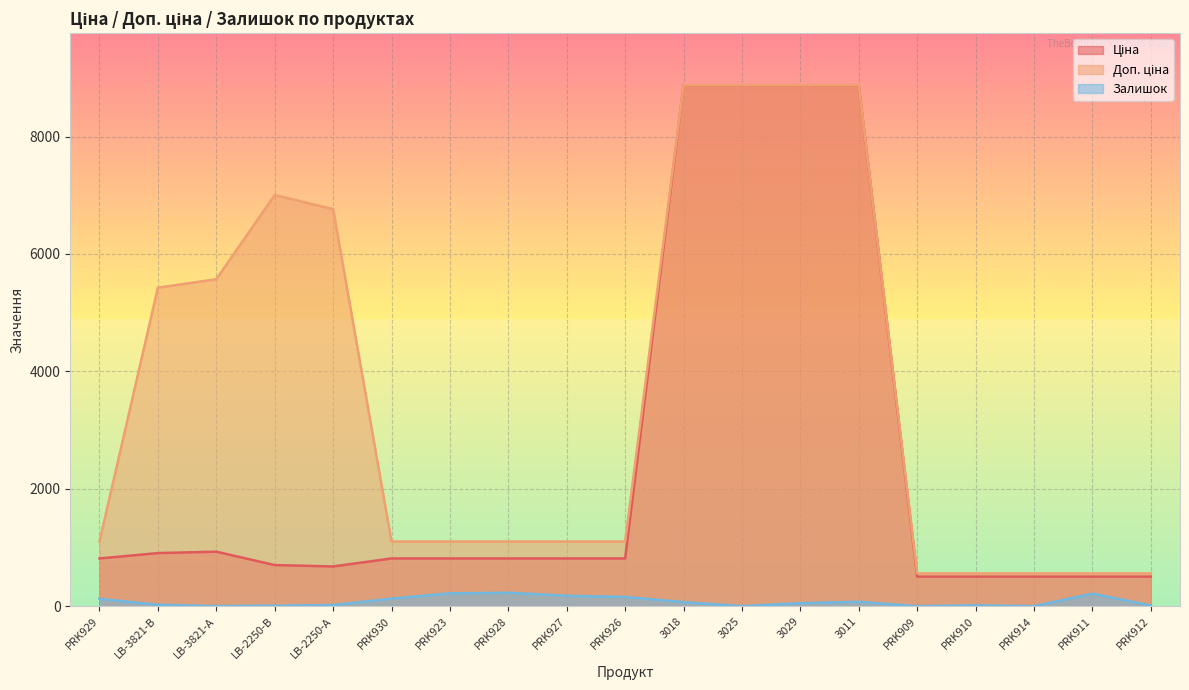

What is the difference between the Ціна values at LB-2250-В and PRK914?

196.6